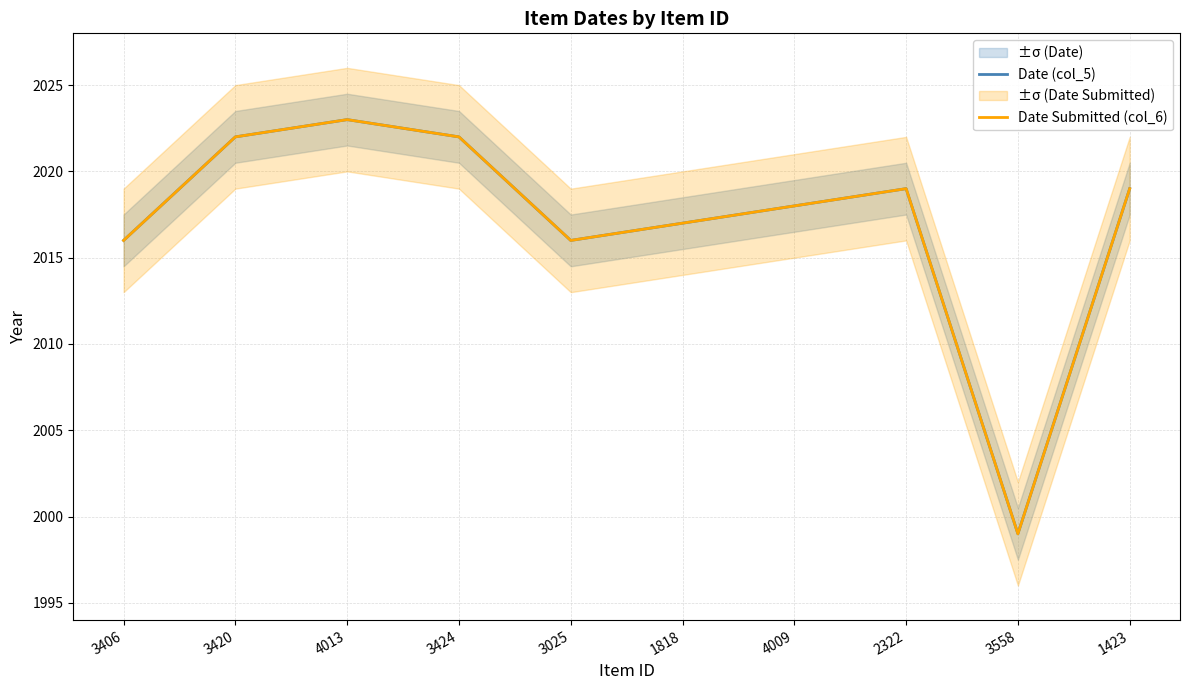

What is the value of the Date Submitted (col_6) point at the 9th from the left?

1999